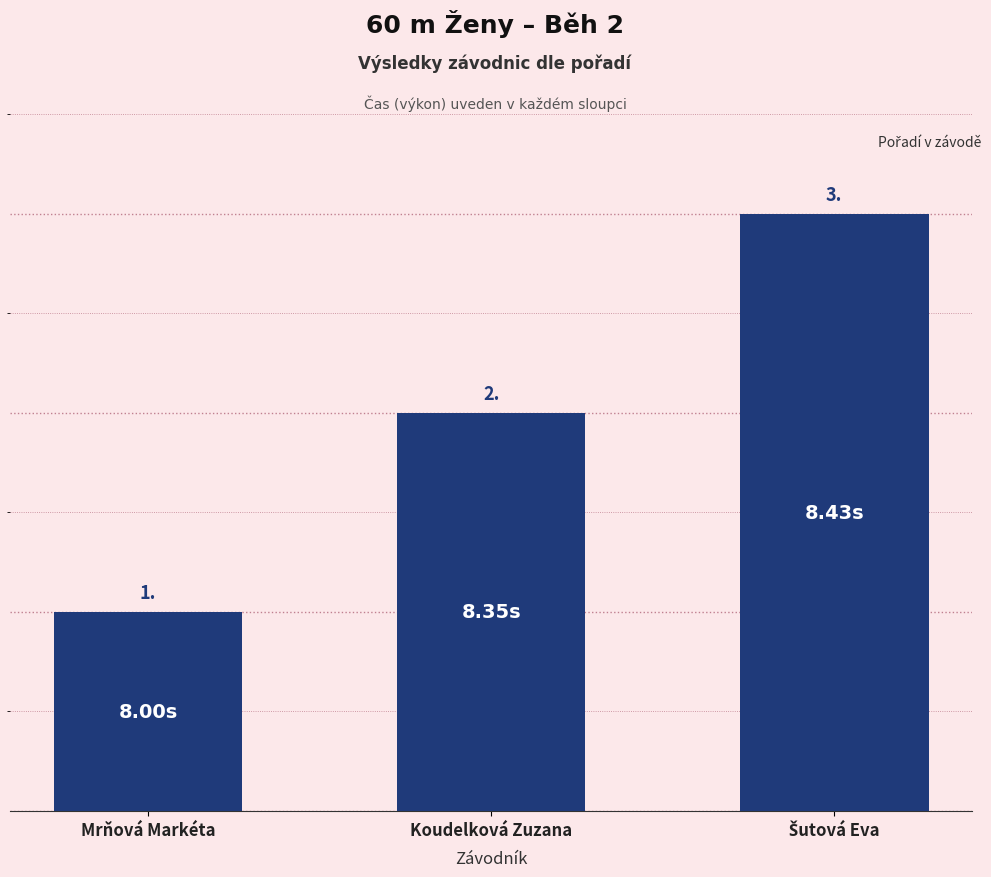

Approximately how many times larger is the value at Koudelková Zuzana compared to Mrňová Markéta?

2.0